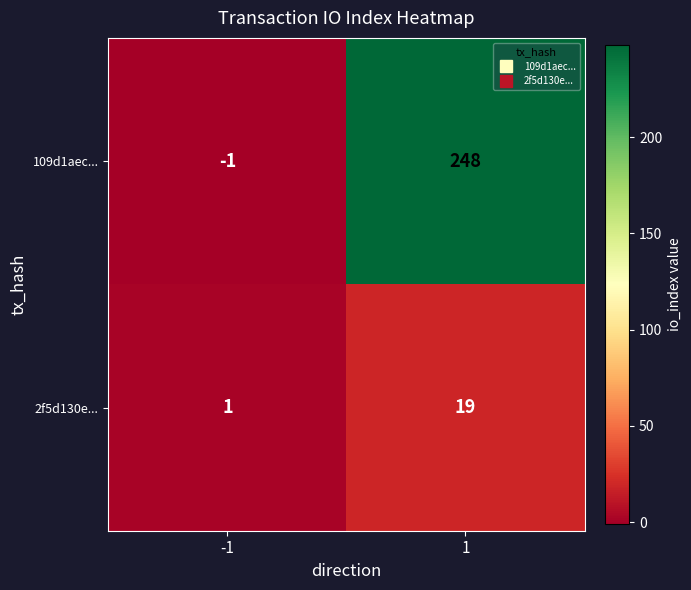

At -1, list the series in order from largest to smallest.

2f5d130e..., 109d1aec...